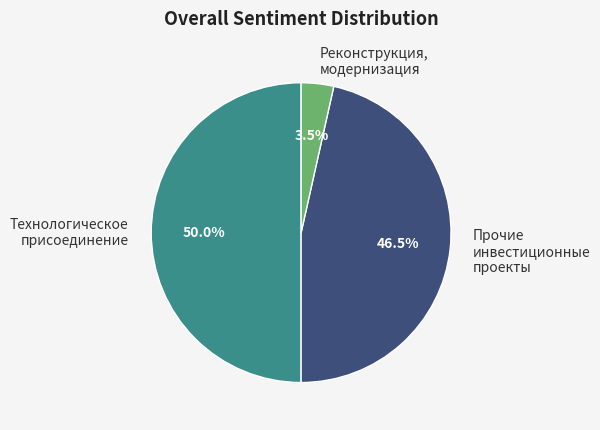

What percentage is NOT represented by Технологическое присоединение?

50.0%